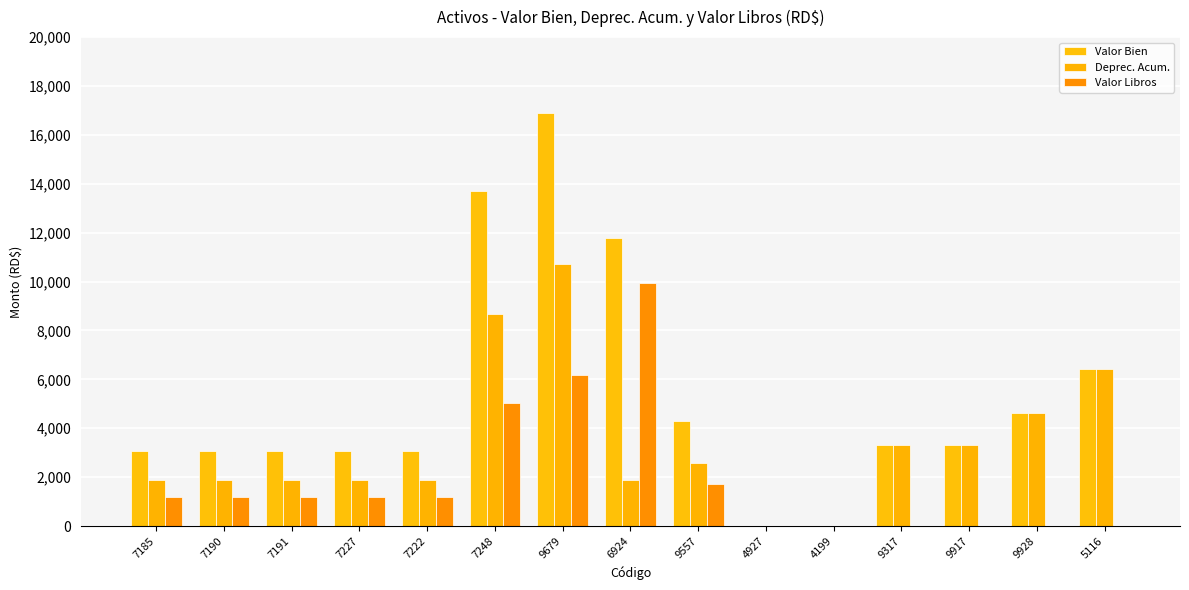

What are all the series names shown in the legend?

Valor Bien, Deprec. Acum., Valor Libros